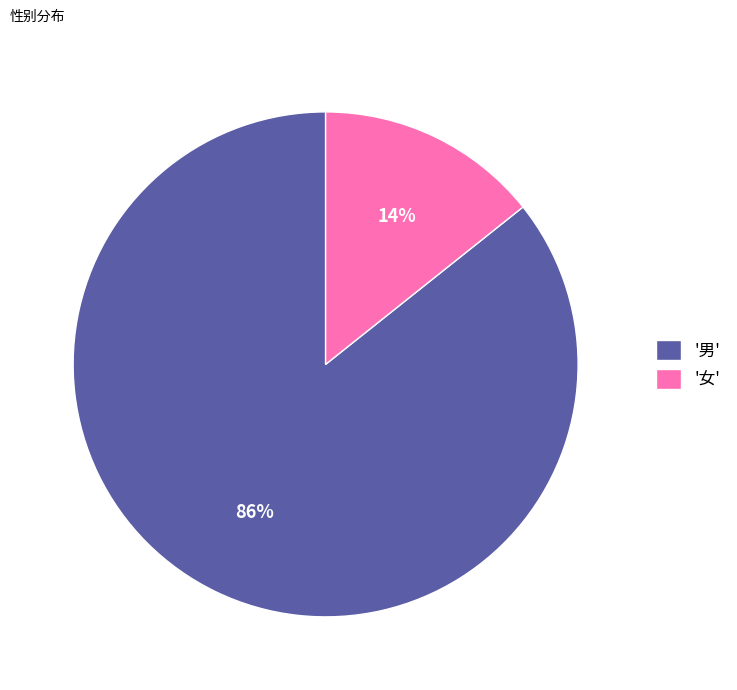

Between '男' and '女', which is larger?

'男'